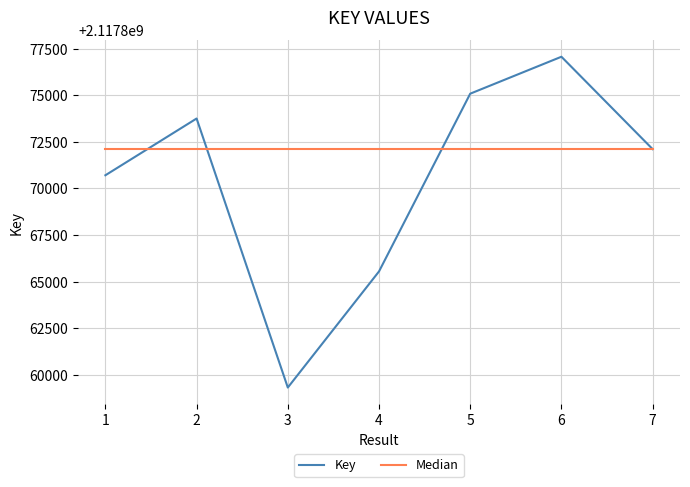

What is the difference between the highest and lowest values at 5?

2978